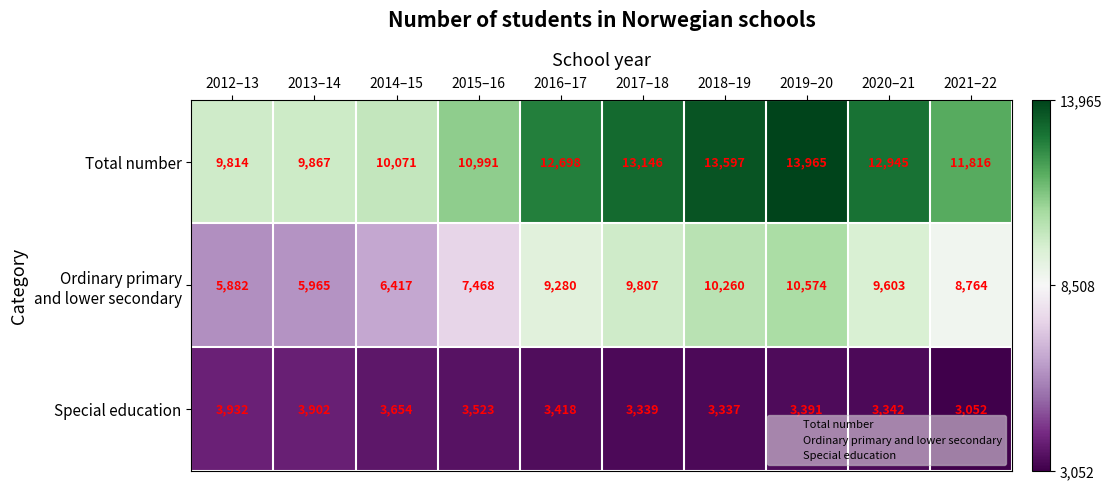

At which category is the sum across all series the highest?

2019–20